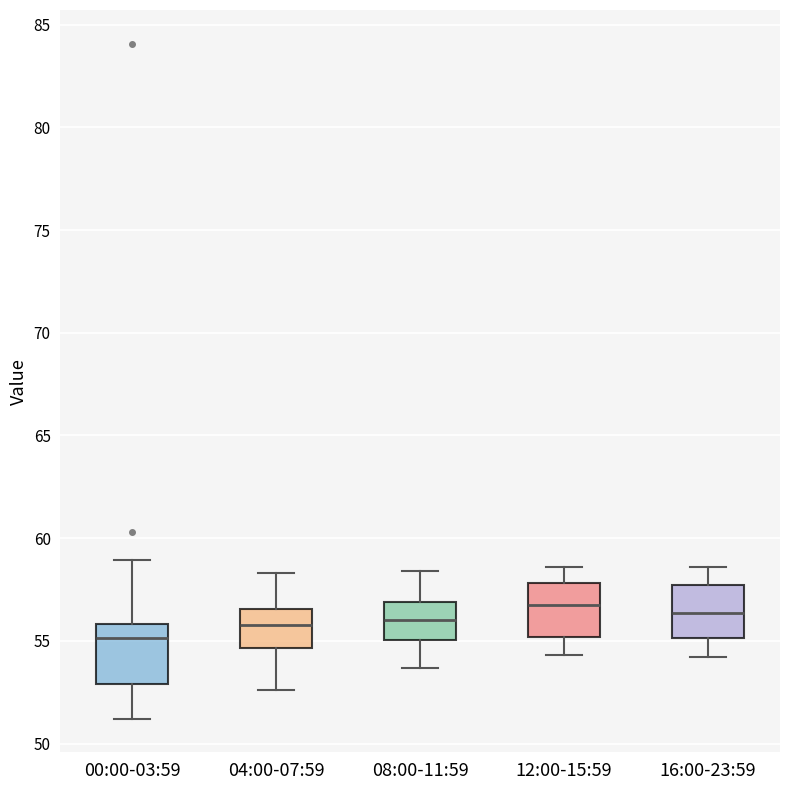

Reading left to right, read every box against the y-axis: the position of its median line, the range the box covers, and the ends of its whiskers. The values are not printed on the chart, so give them approximately, as read against the axis.

00:00-03:59: median 55.0, box 53.0 to 56.0, whiskers 51.0 to 59.0
04:00-07:59: median 56.0, box 54.5 to 56.5, whiskers 52.5 to 58.5
08:00-11:59: median 56.0, box 55.0 to 57.0, whiskers 53.5 to 58.5
12:00-15:59: median 57.0, box 55.0 to 58.0, whiskers 54.5 to 58.5
16:00-23:59: median 56.5, box 55.0 to 57.5, whiskers 54.0 to 58.5